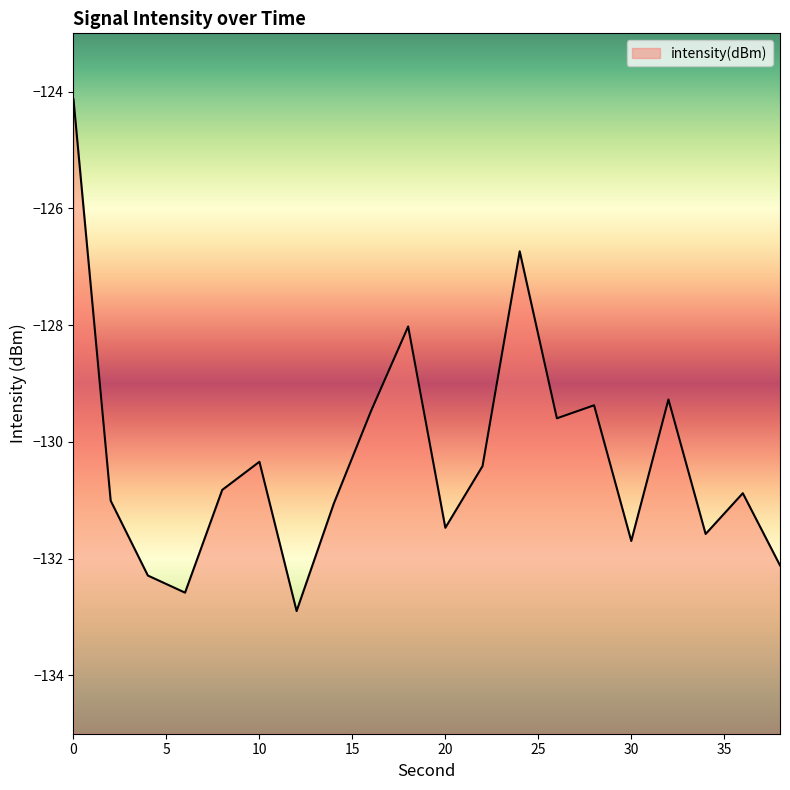

Does the chart display data point markers on the line(s)?

No